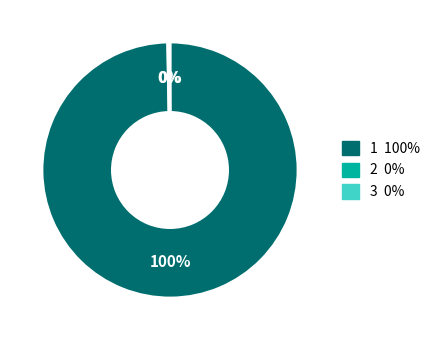

What percentage is the 1 slice, to the nearest percent?

100%